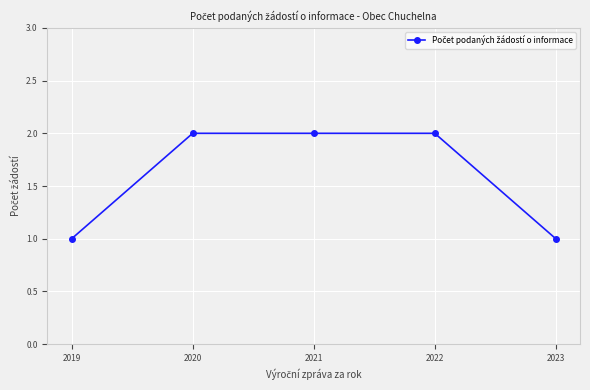

What is the ratio of the value at 2021 to the value at 2020?

1.0